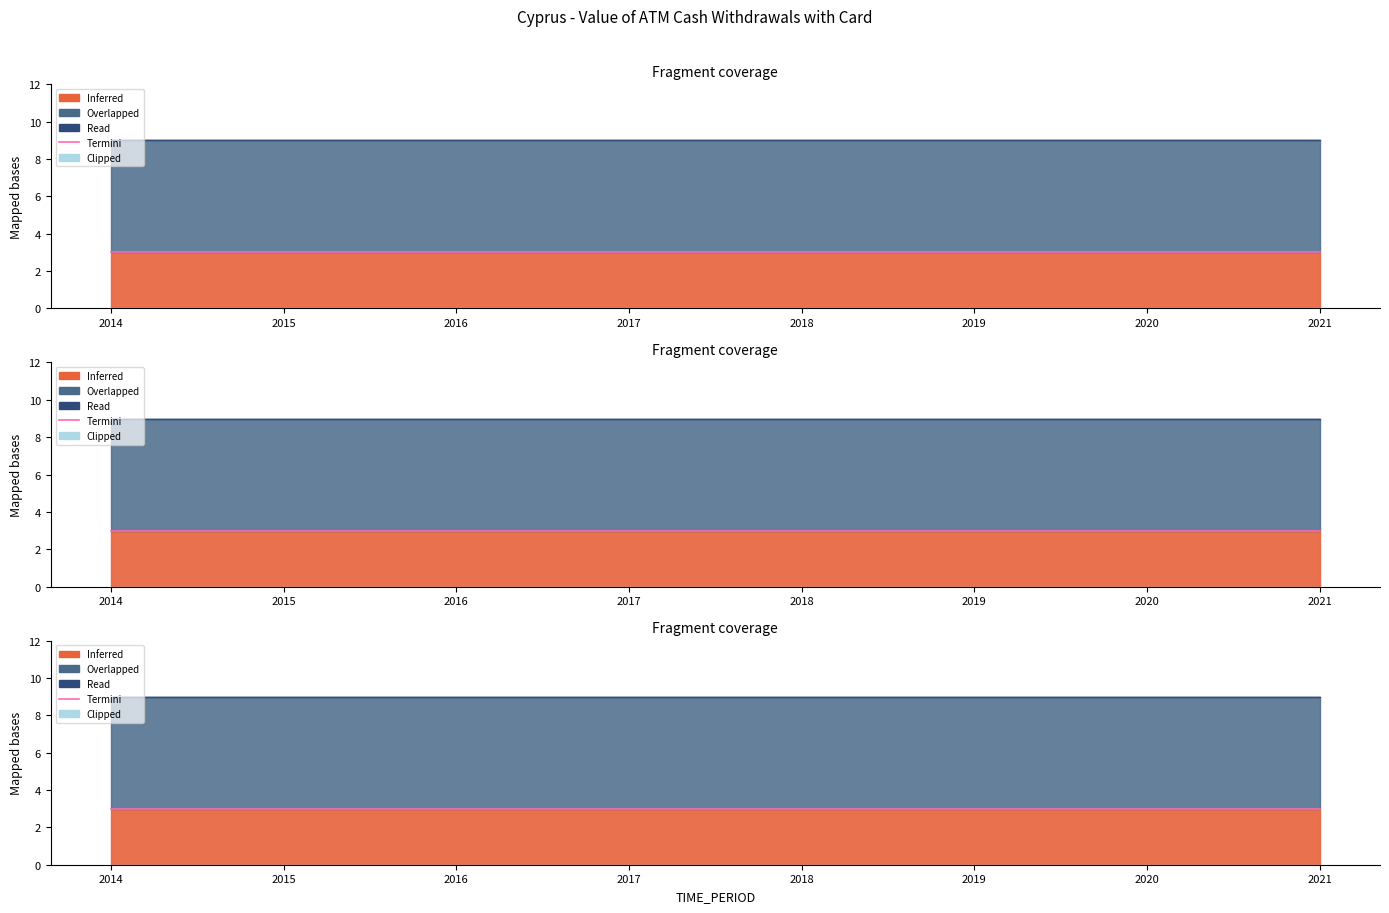

True or false: OBS_VALUE and DECIMALS intersect in this chart.

False